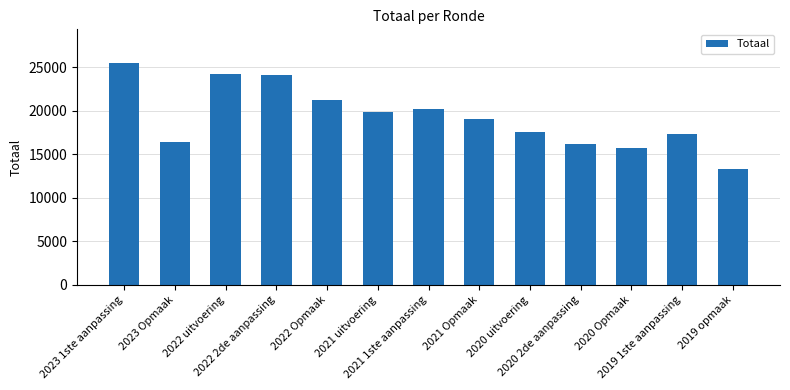

What is the minimum value shown in the chart?

13335